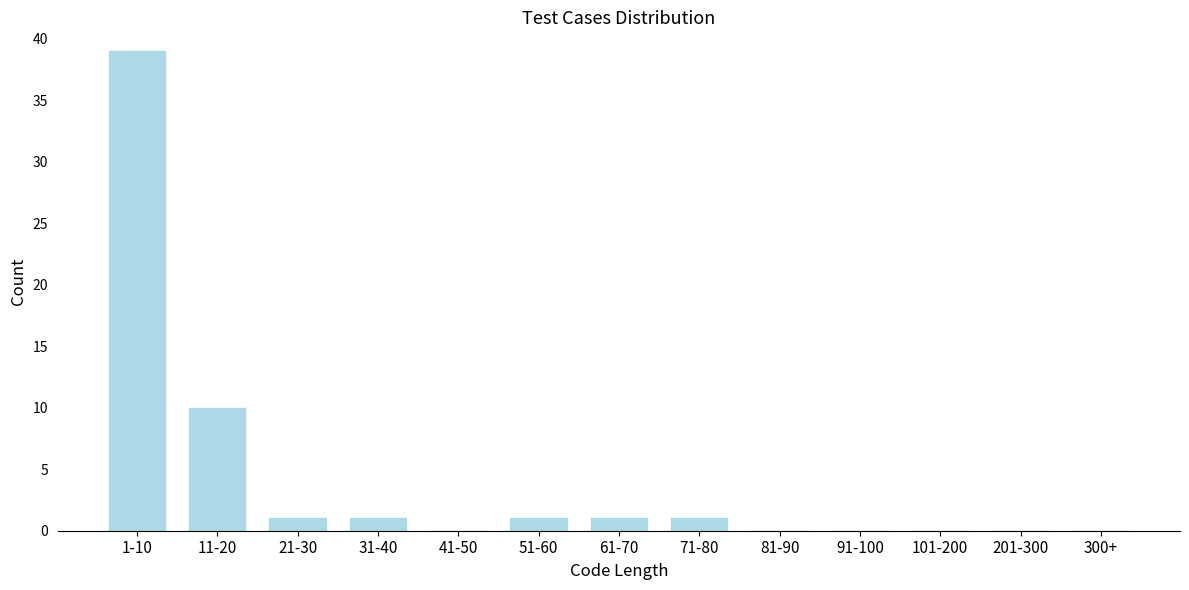

Reading left to right, what are all the values shown in this chart?

1-10=39	11-20=10	21-30=1	31-40=1	41-50=0	51-60=1	61-70=1	71-80=1	81-90=0	91-100=0	101-200=0	201-300=0	300+=0